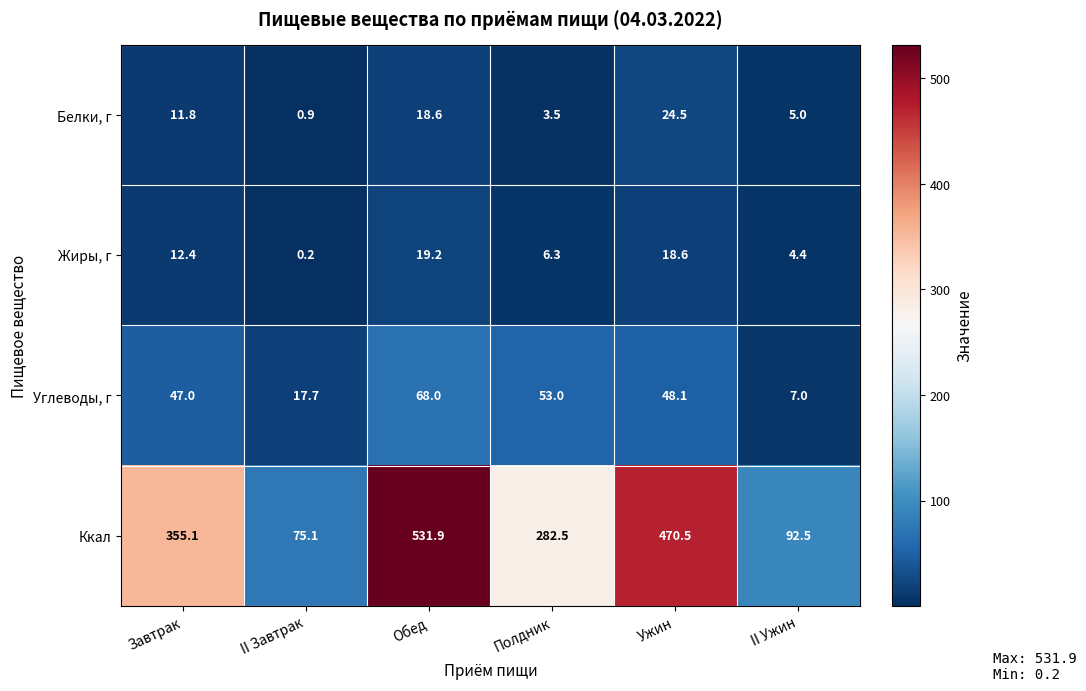

What is the difference between the Жиры, г values at Ужин and II Завтрак?

18.4